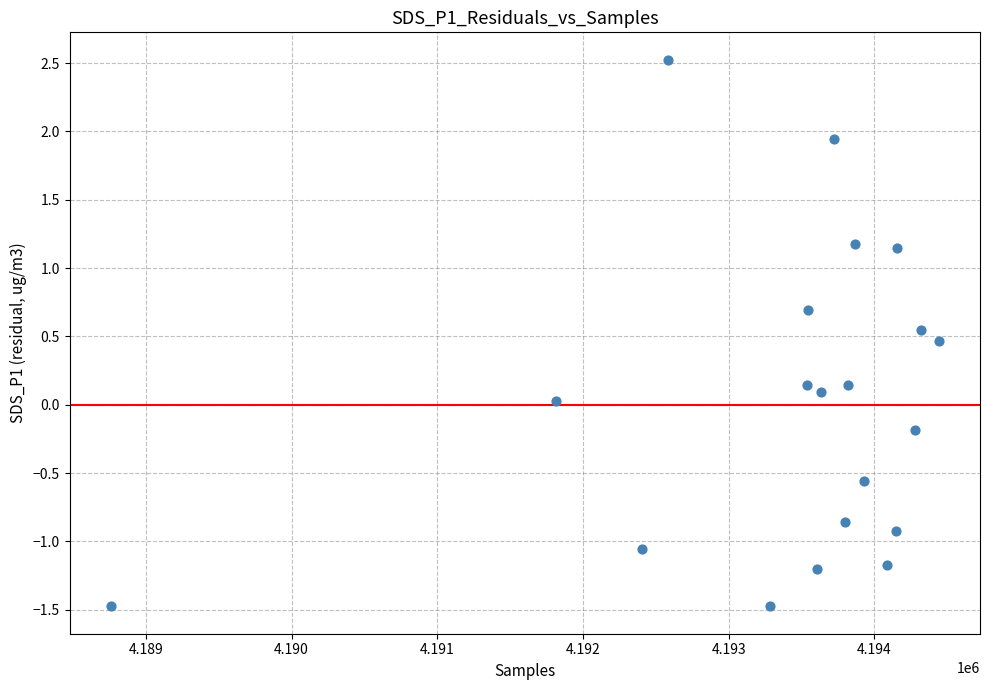

What is the range of Y values (max minus min)?

4.0